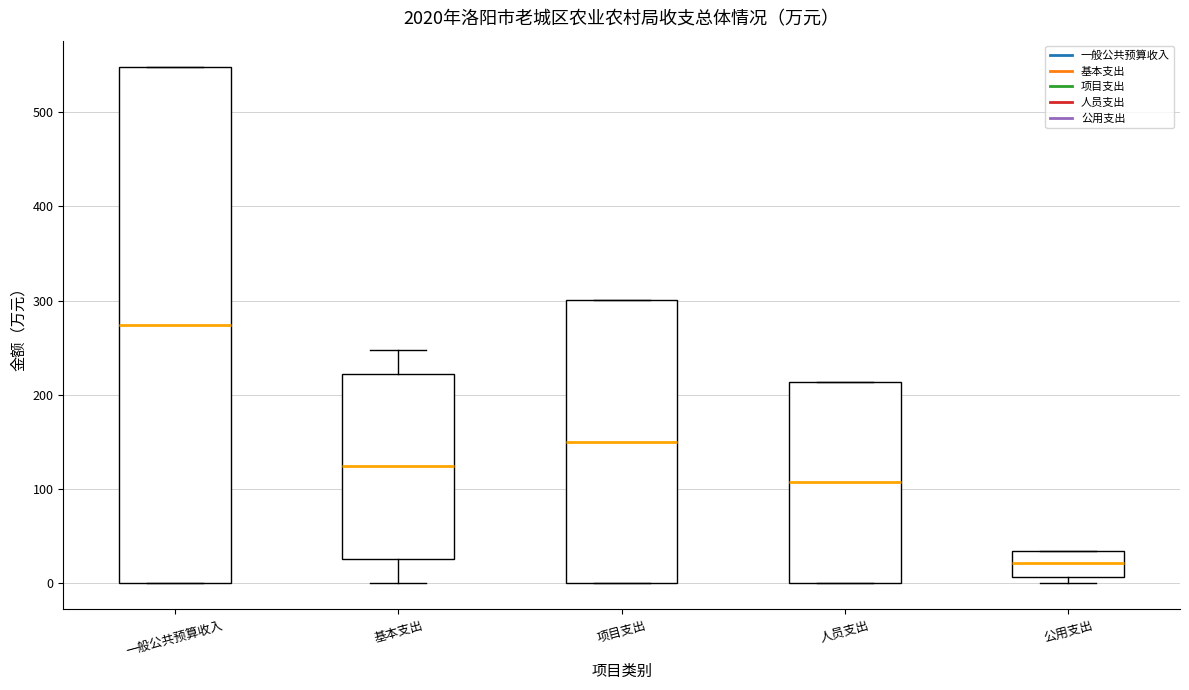

Which box's median line is the highest?

一般公共预算收入